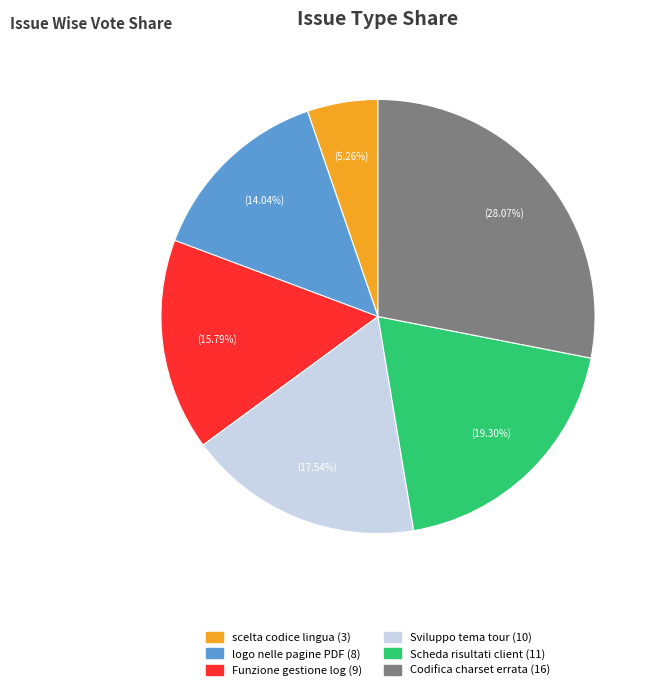

Does any single category account for the majority?

No